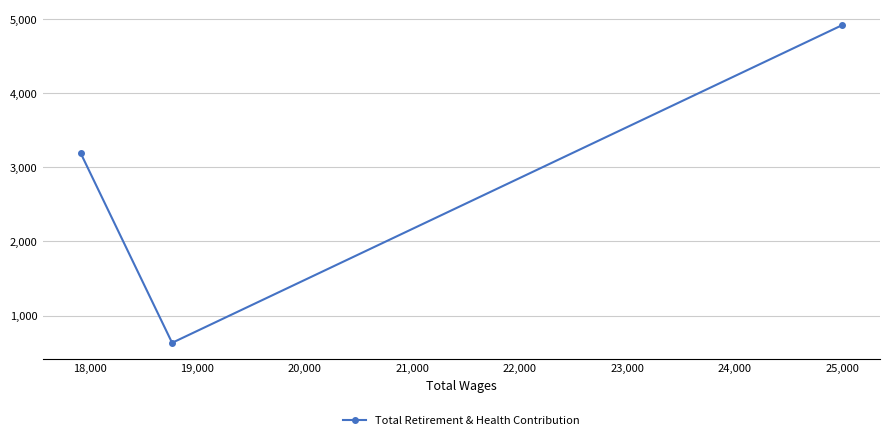

What is the value of the 2nd point from the left?

633